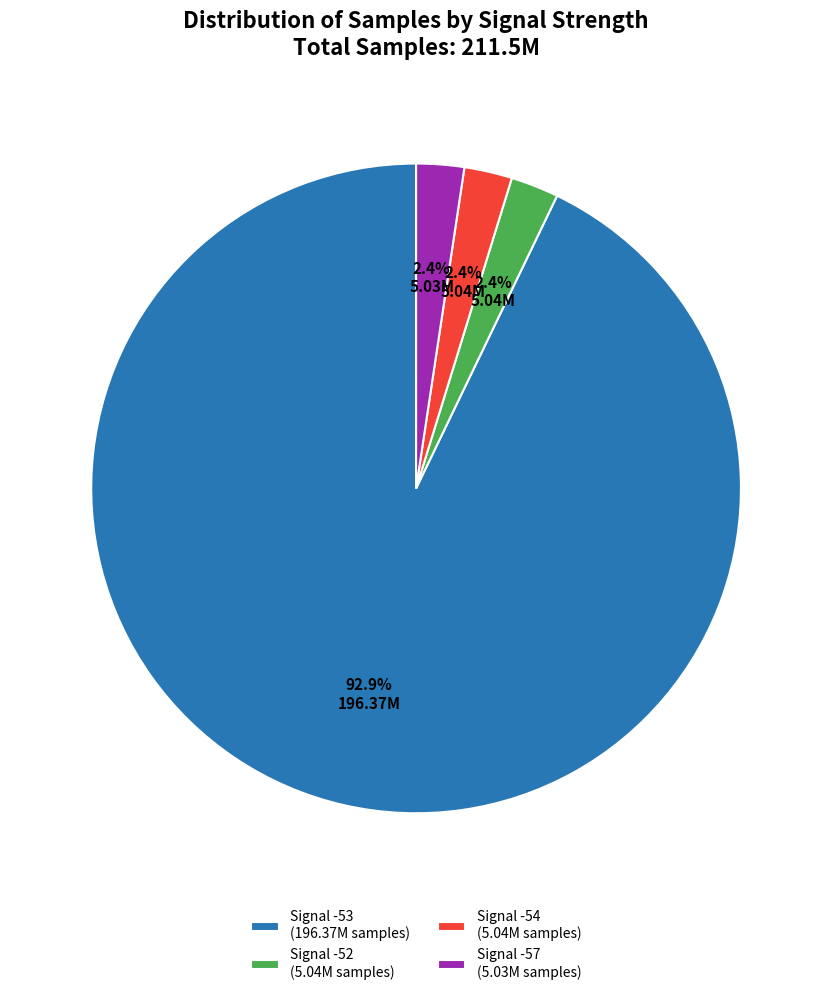

How much of the chart is everything except Signal -54 (5.04M samples)?

97.6%